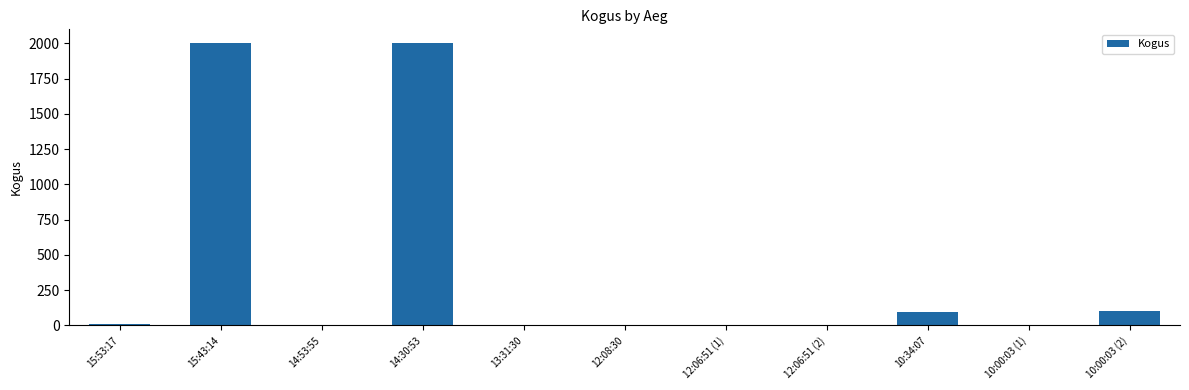

What is the maximum value shown in the chart?

2000